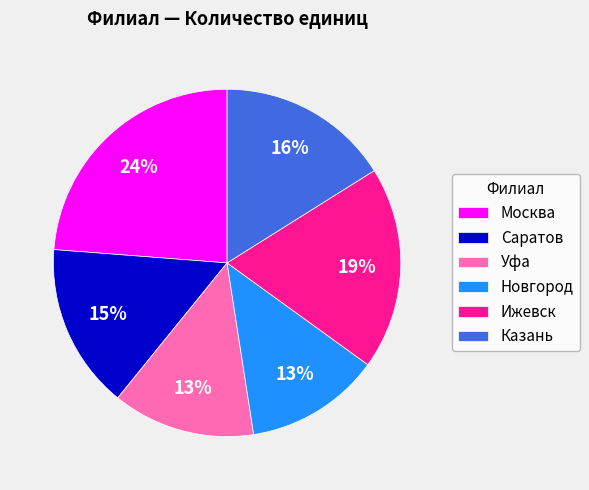

To the nearest percent, what percentage of the pie is Новгород?

13%